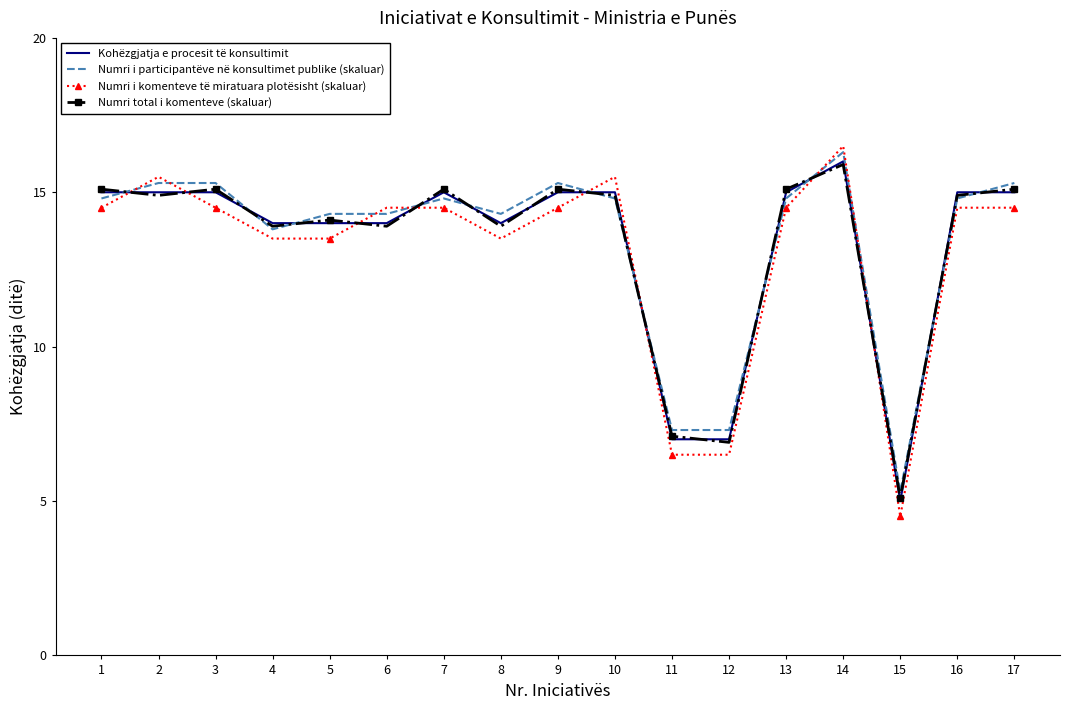

After their last crossing, which series has the higher values: Numri total i komenteve (skaluar) or Kohëzgjatja e procesit të konsultimit?

Numri total i komenteve (skaluar)